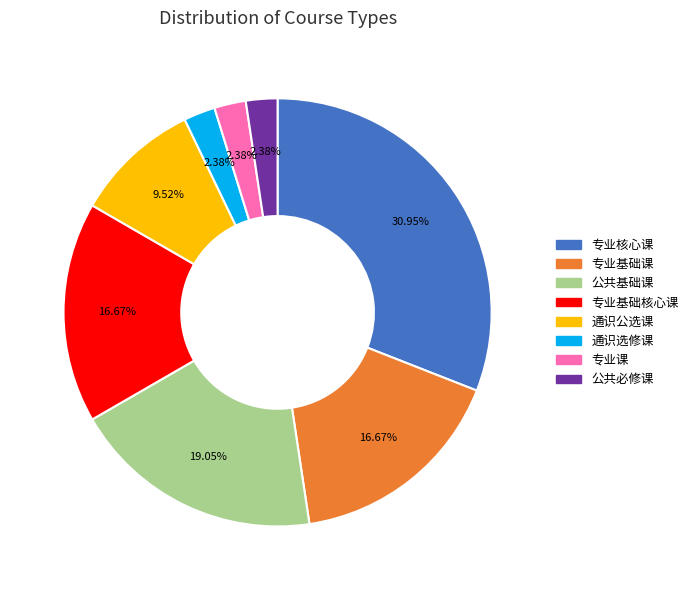

Does 通识公选课 represent more than half of the total?

No